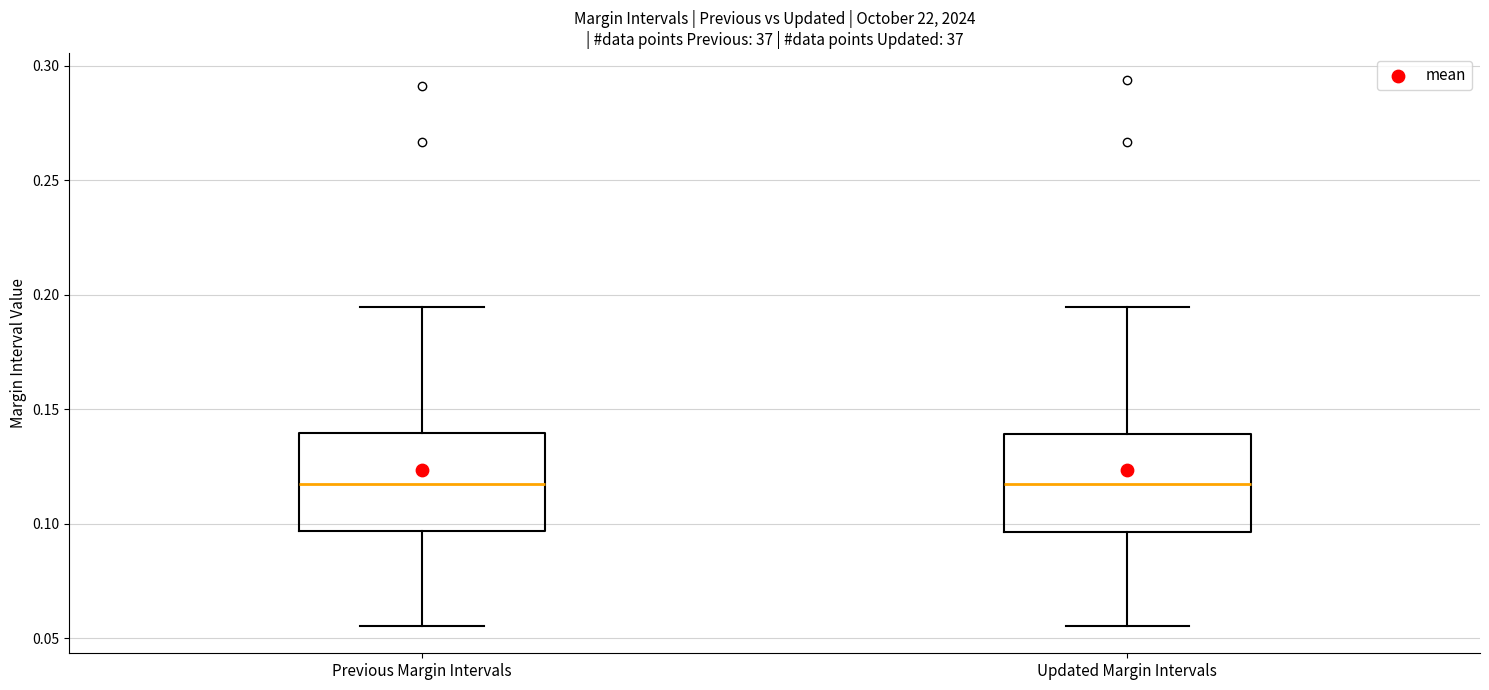

Reading left to right, transcribe this box plot: for each box, give where its median line is, the range the box spans, and where its two whiskers end, as read against the y-axis. The values are not printed on the chart, so give them approximately, as read against the axis.

Previous Margin Intervals: median 0.115, box 0.095 to 0.140, whiskers 0.055 to 0.195
Updated Margin Intervals: median 0.115, box 0.095 to 0.140, whiskers 0.055 to 0.195